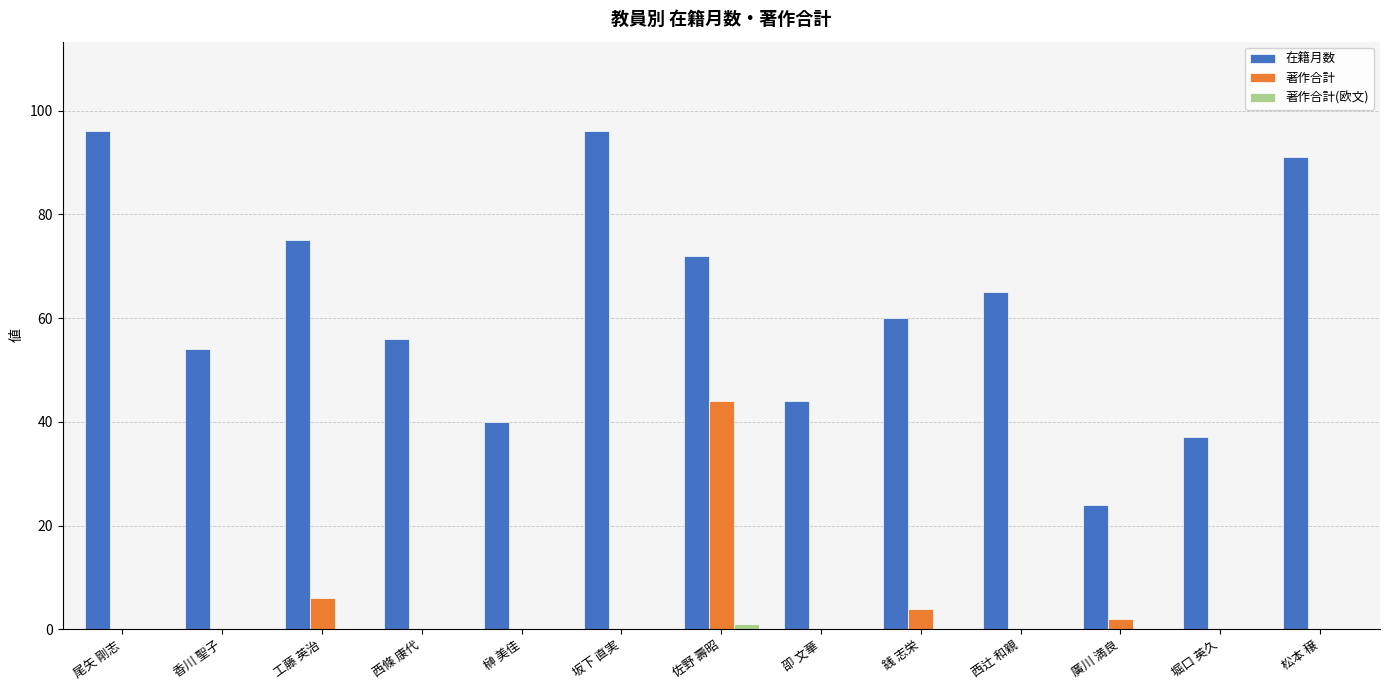

Between 工藤 英治 and 松本 穣, which series saw the biggest shift?

在籍月数